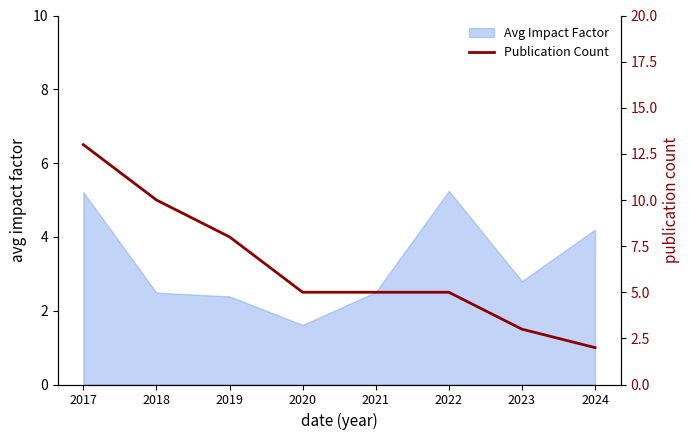

At which label does Avg Impact Factor first exceed 2?

2017